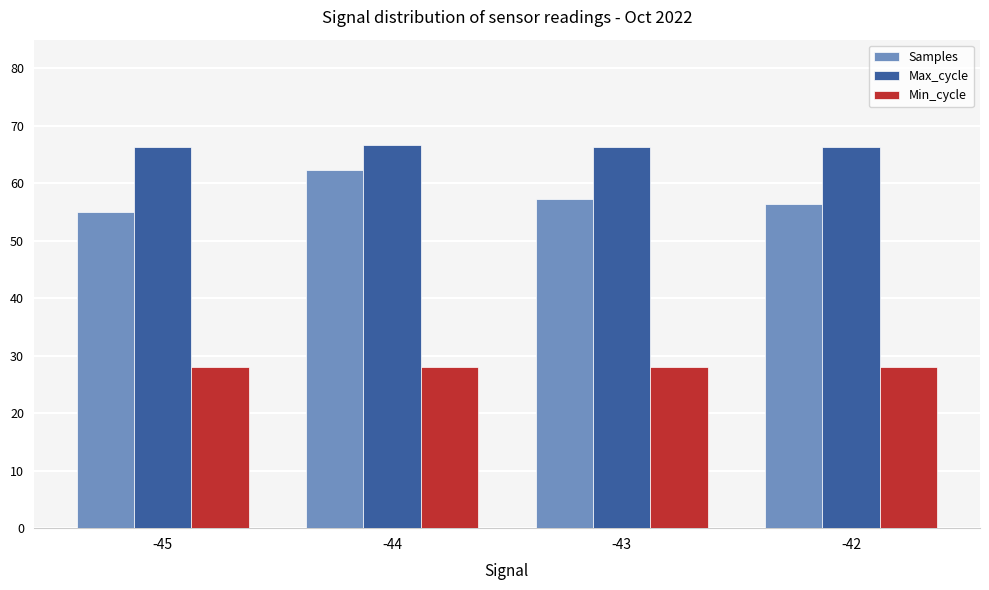

At which category is the sum across all series the highest?

-44